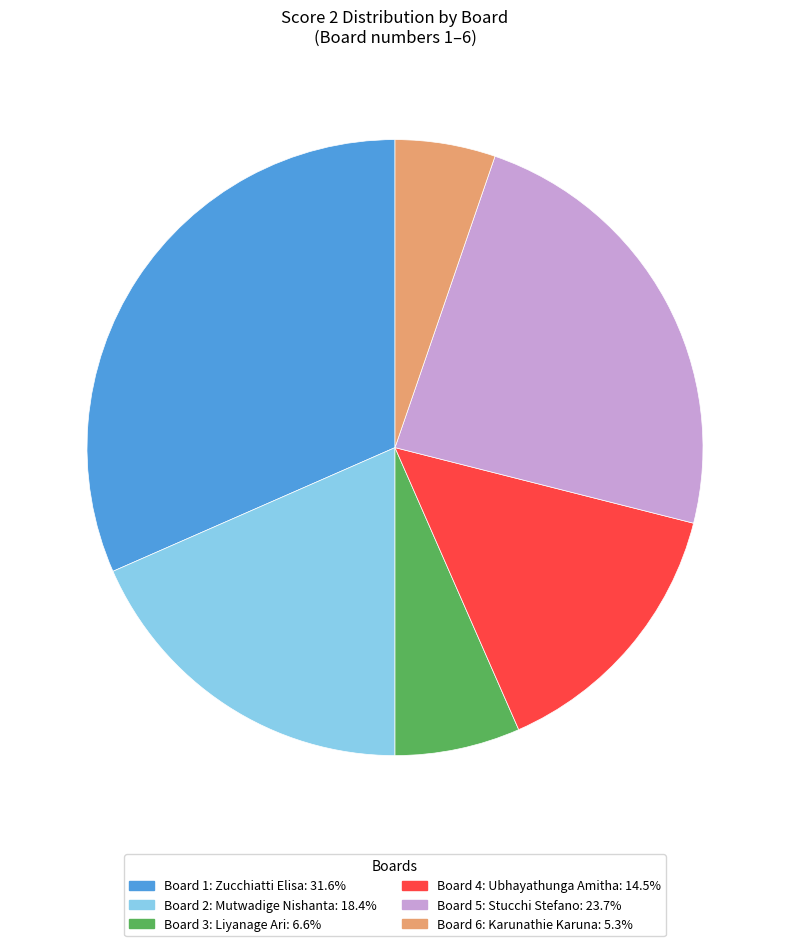

Is there any slice that represents more than half of the pie?

No